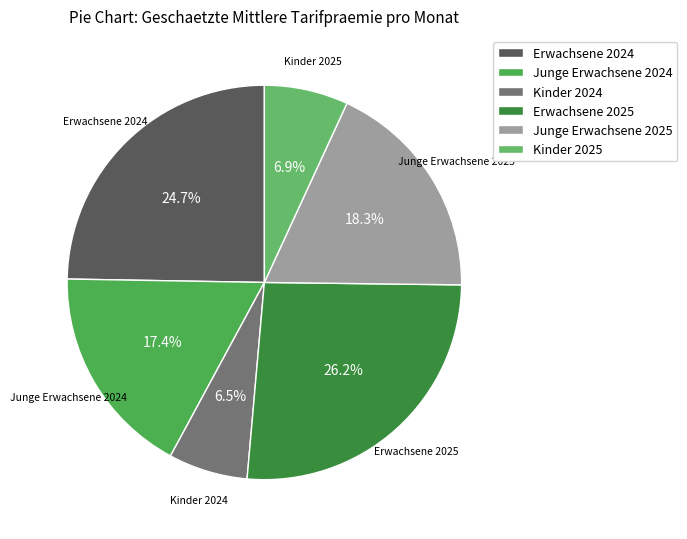

Approximately how many times larger is the value at Erwachsene 2024 compared to Kinder 2024?

3.8